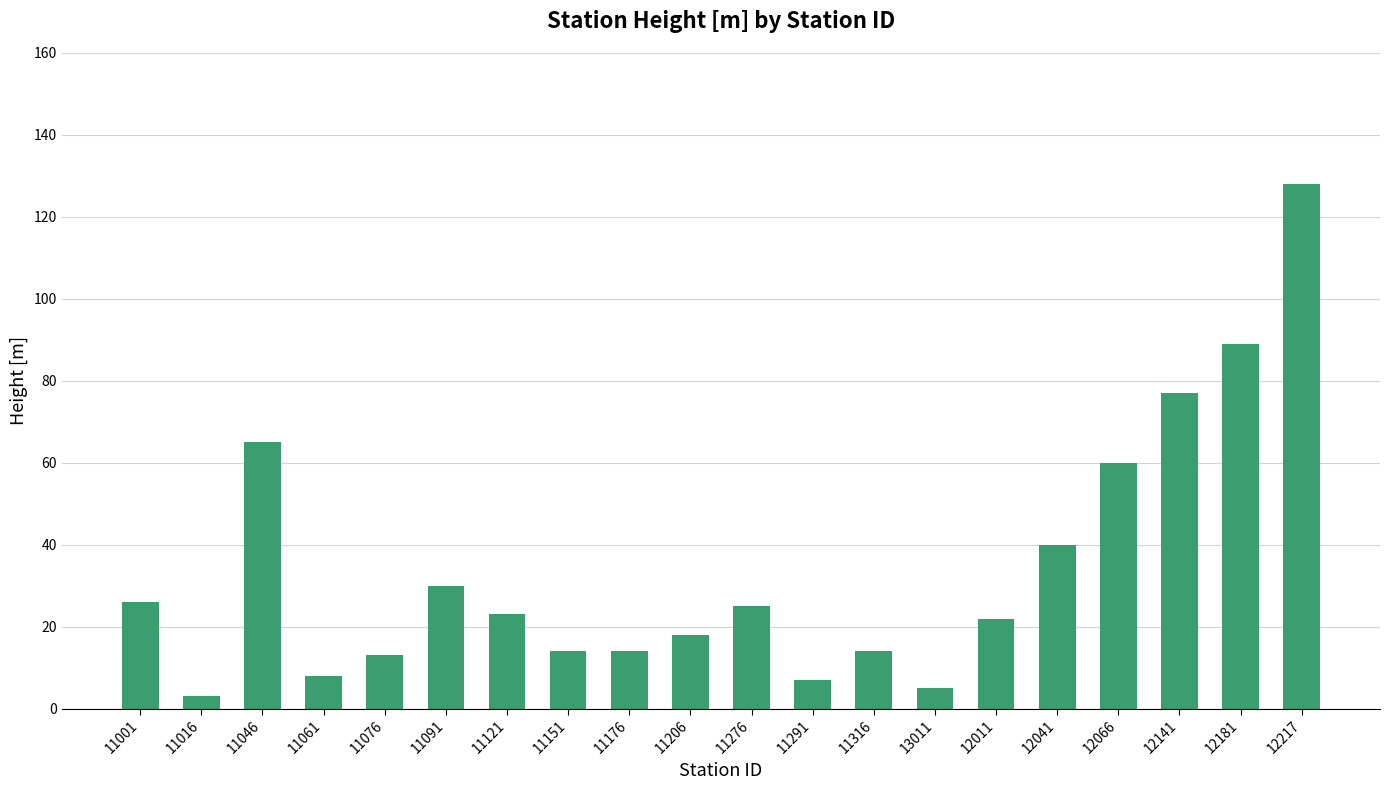

Which category has the highest value across all series?

12217